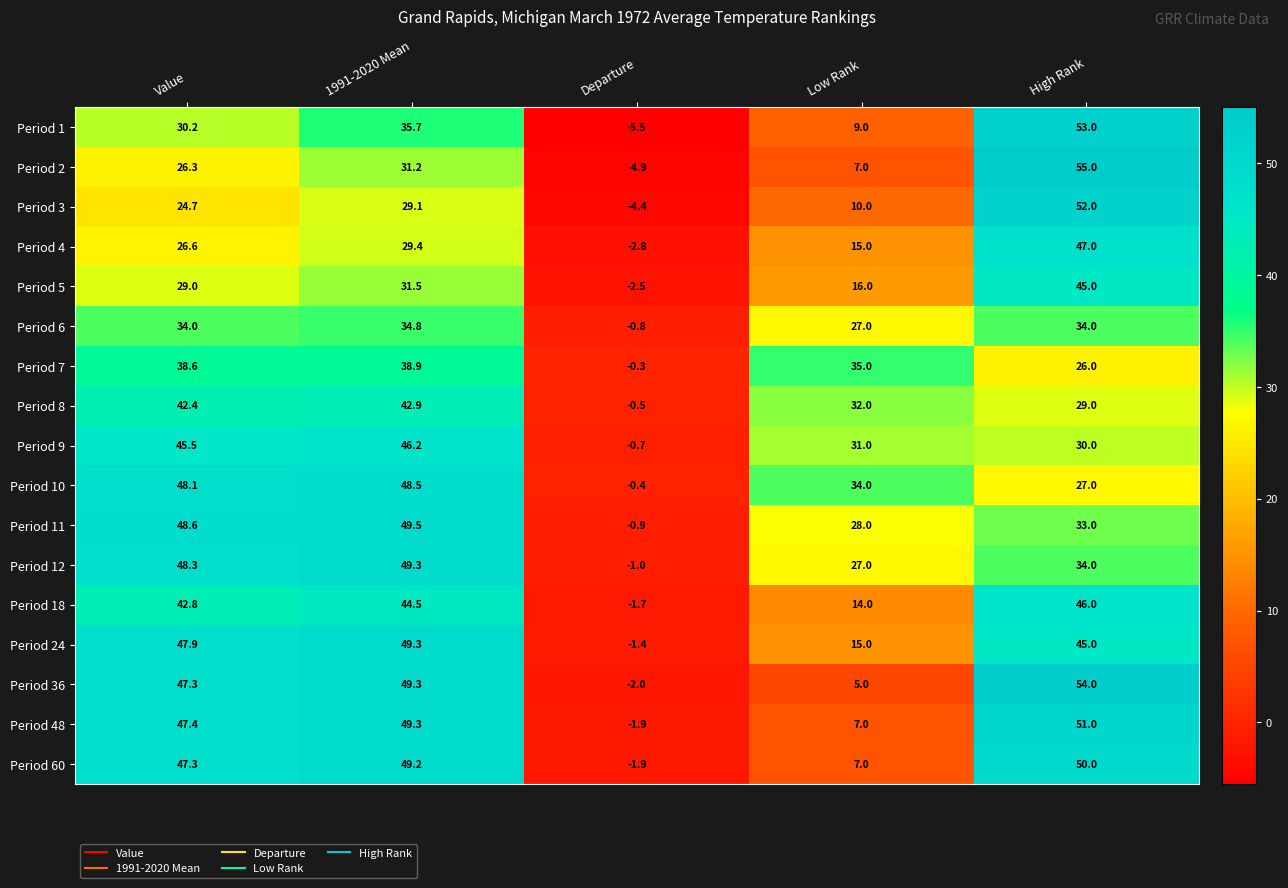

What is the difference between the maximum and second lowest values in the Period 12 series?

22.3